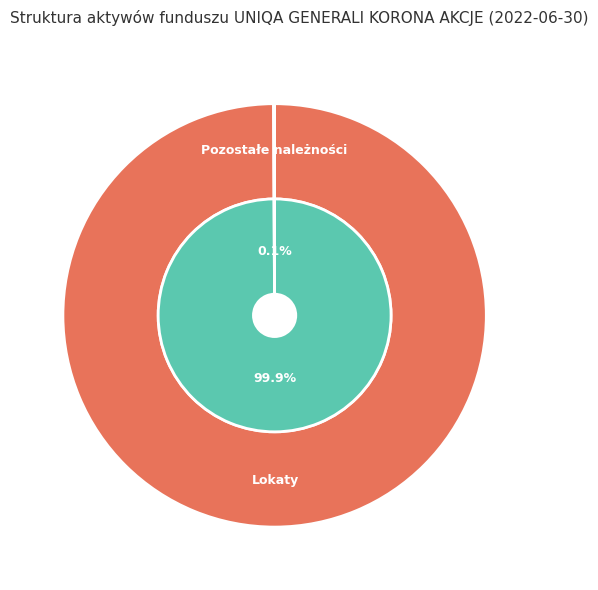

Is there any slice that represents more than half of the pie?

Yes